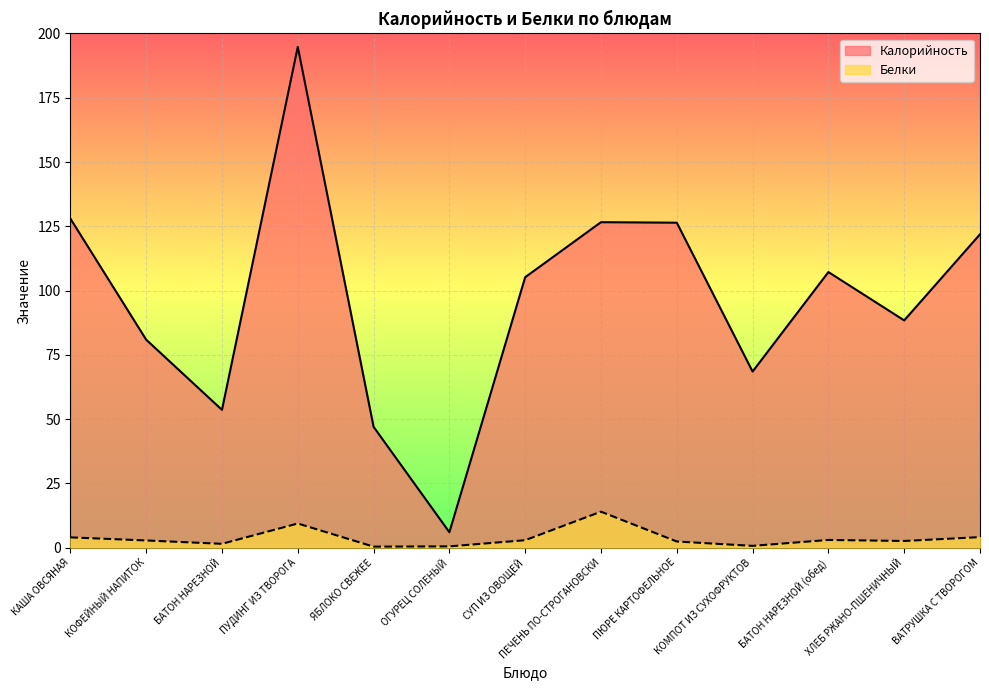

True or false: Калорийность and Белки intersect in this chart.

False